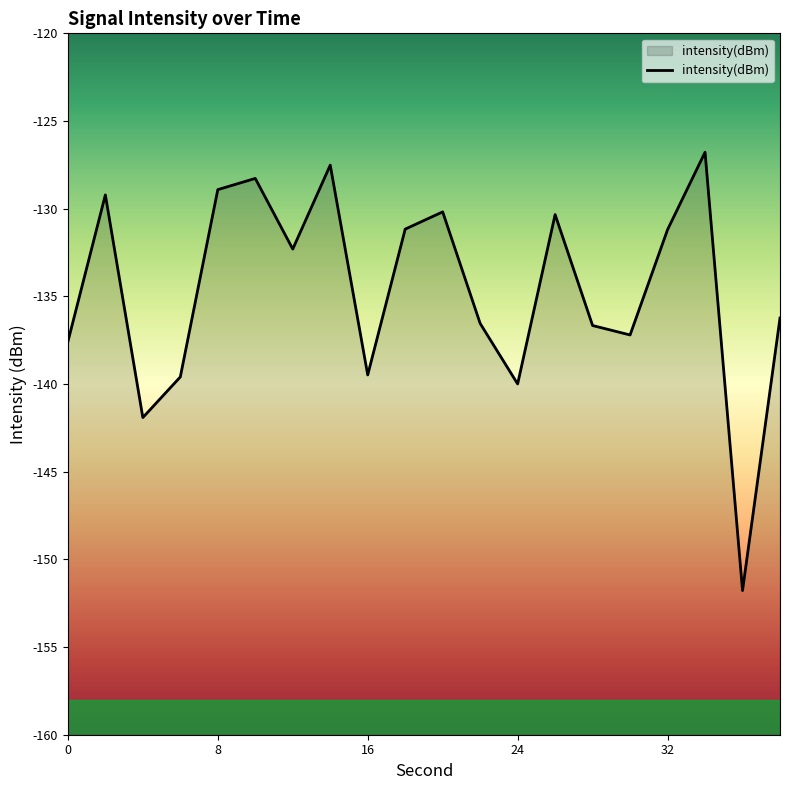

Reading left to right, what are all the values shown in this chart?

-137.6	-129.2	-141.9	-139.6	-128.9	-128.3	-132.3	-127.5	-139.5	-131.2	-130.2	-136.5	-140.0	-130.3	-136.7	-137.2	-131.2	-126.8	-151.8	-136.2